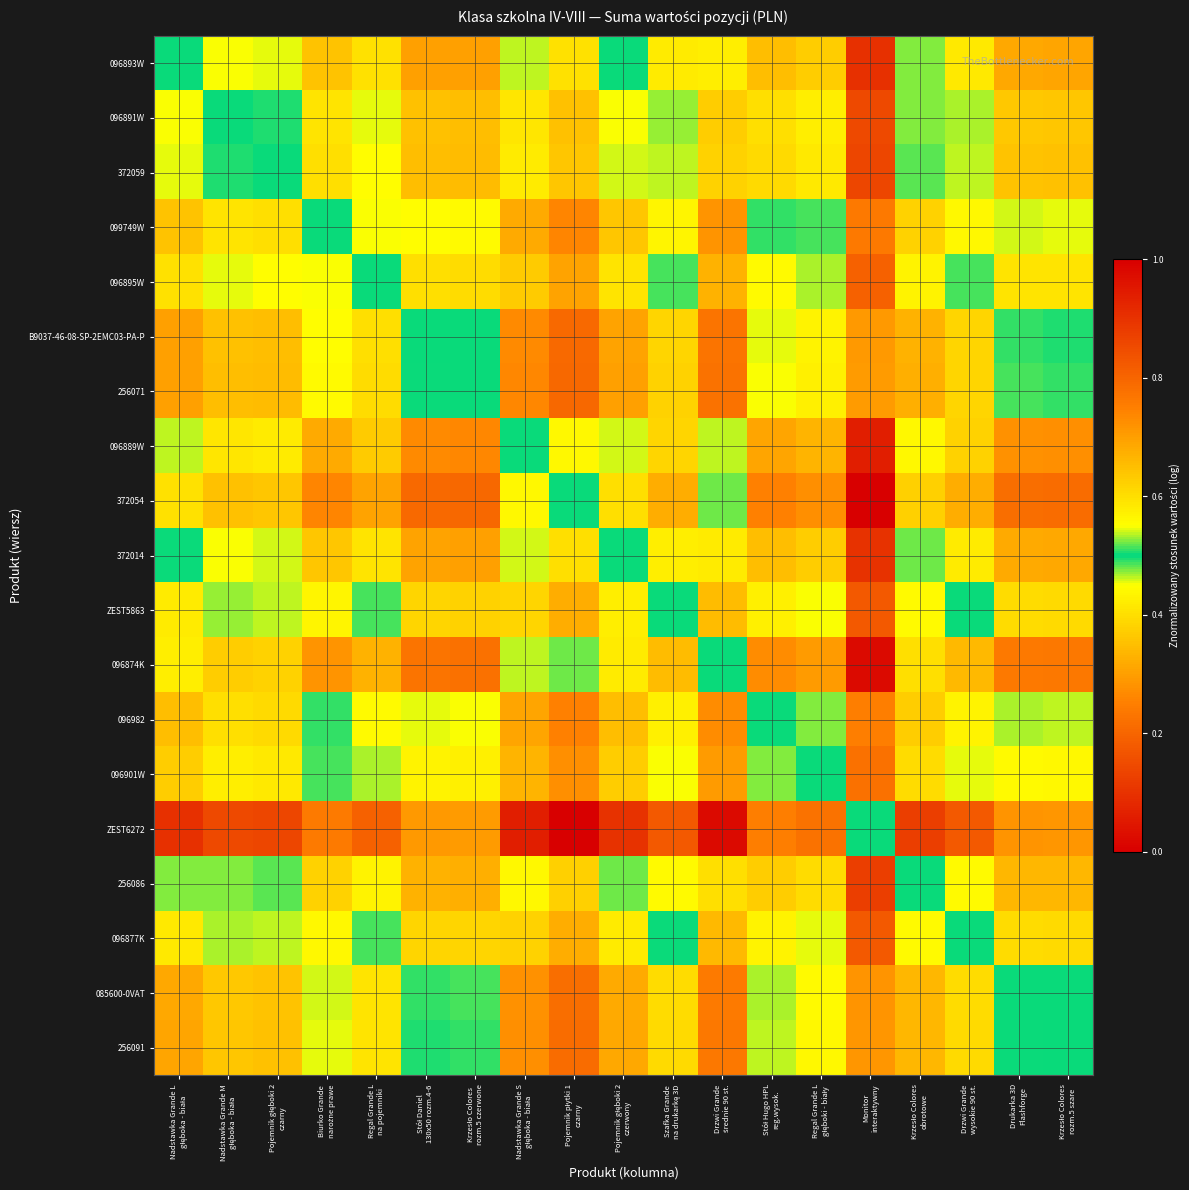

Which series has the widest spread of values?

ZEST6272